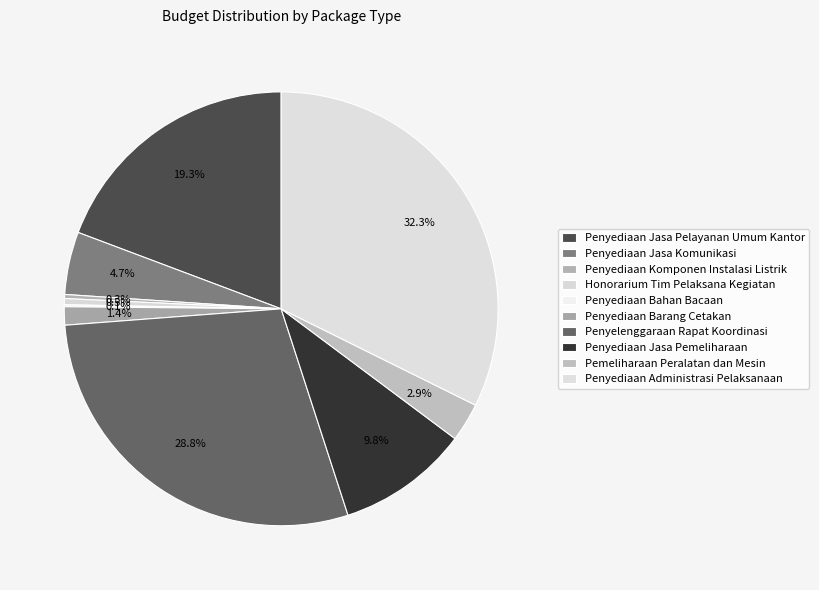

What percentage do Penyediaan Barang Cetakan and Penyediaan Jasa Komunikasi together represent?

6.0%